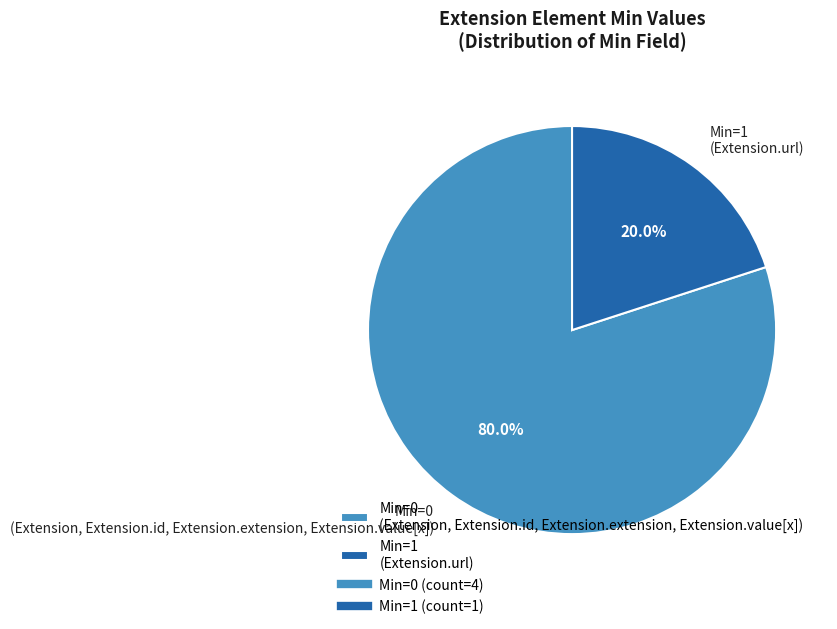

Count the number of slices in the pie.

2